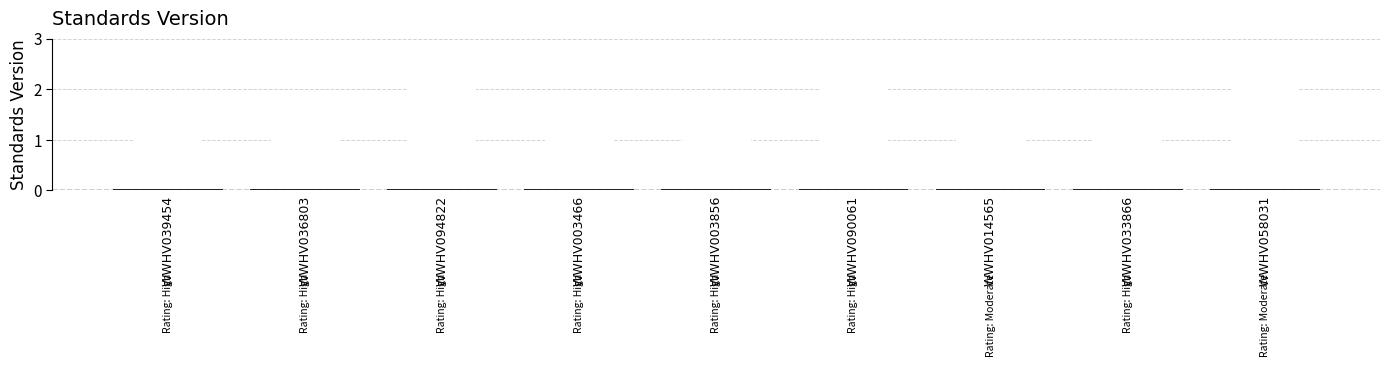

What value does the data have at WWHV036803?

1